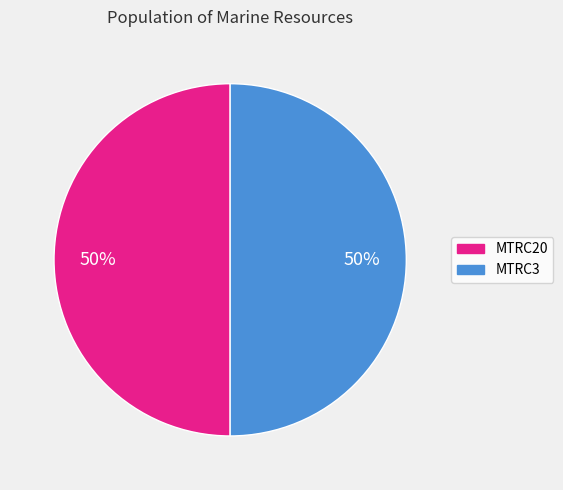

To the nearest percent, what portion does MTRC20 represent?

50%